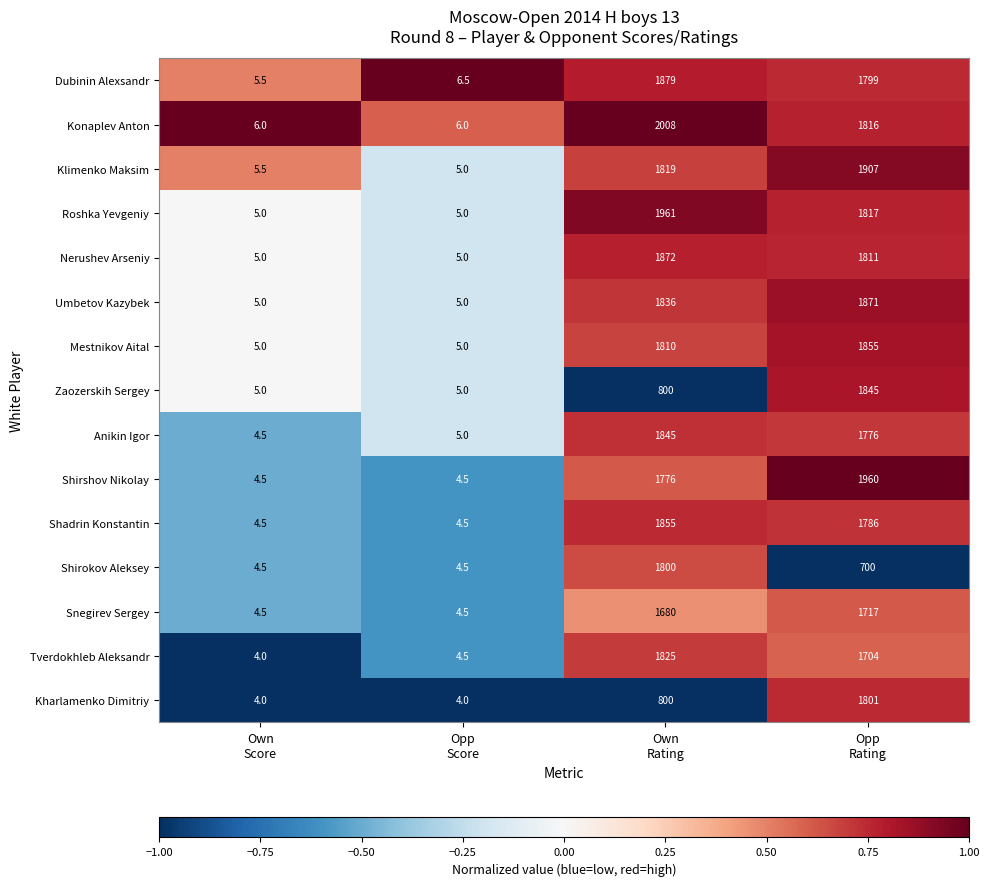

What is the difference between the maximum and second lowest values in the Shadrin Konstantin series?

1850.5